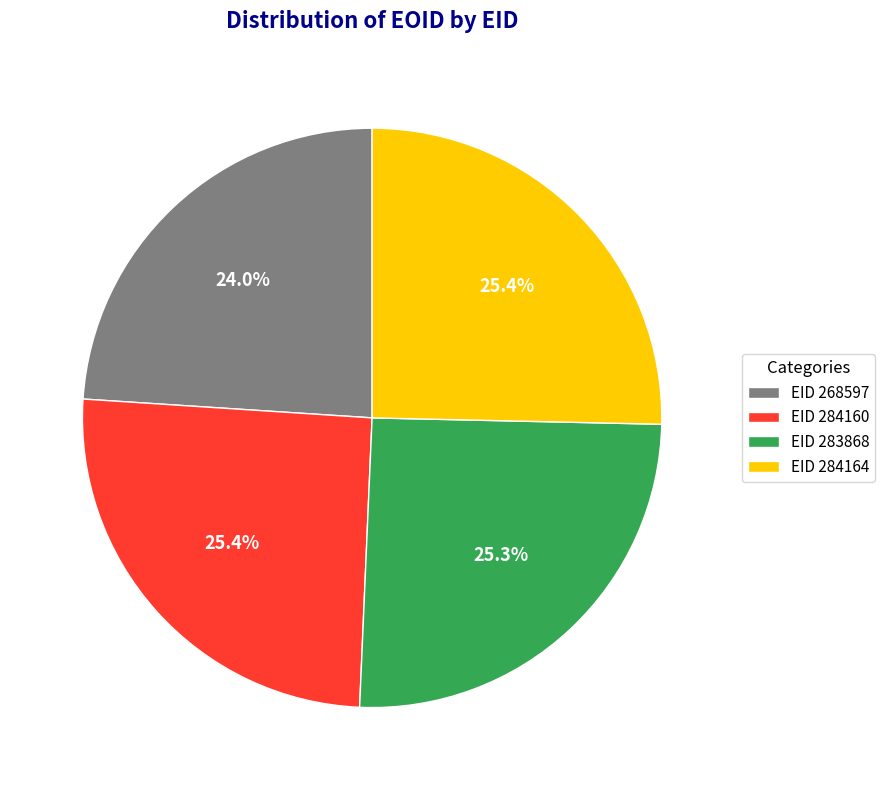

How many segments does this pie chart have?

4